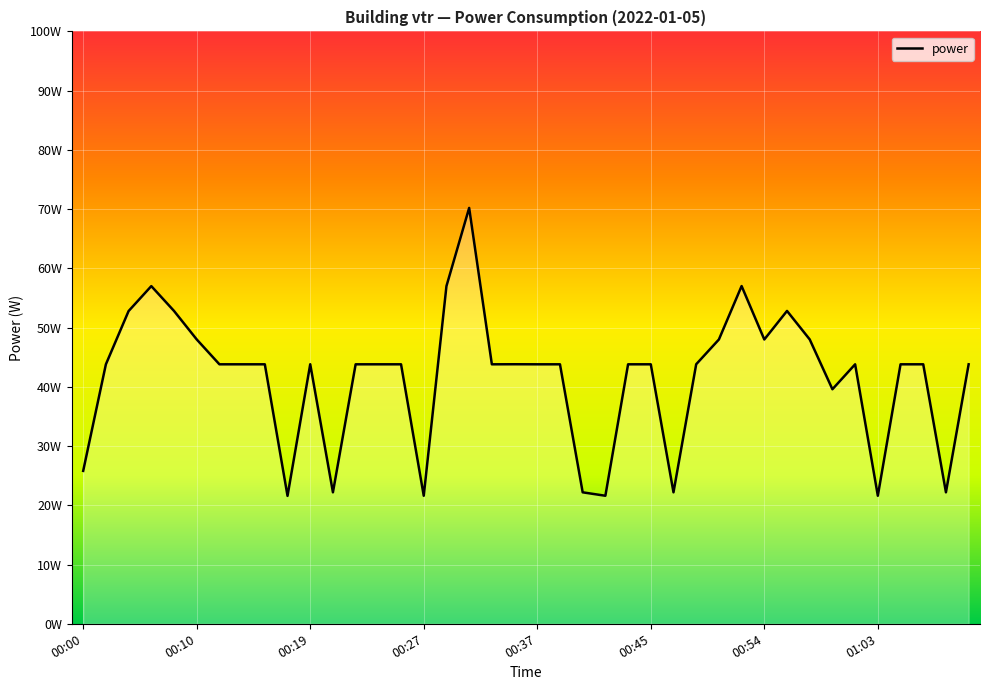

Does the chart have visible grid lines?

Yes